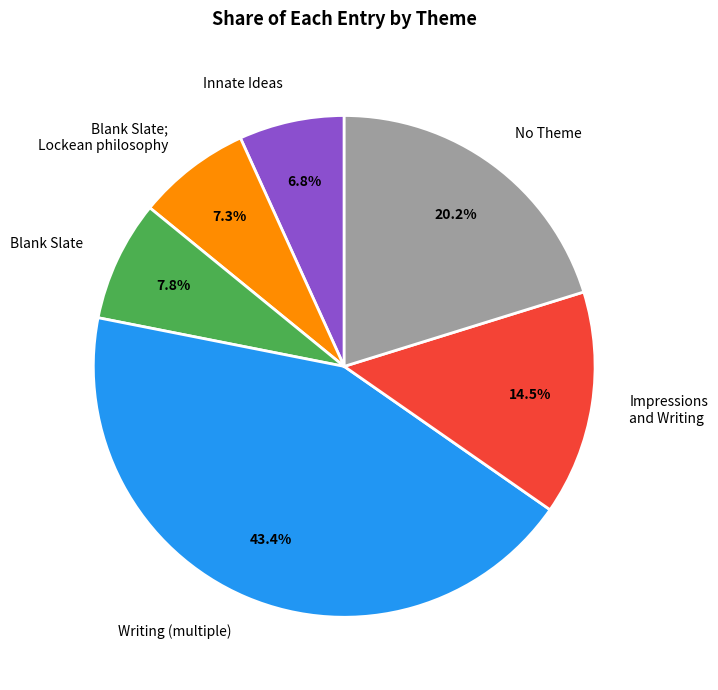

What percentage is NOT represented by Writing (multiple)?

56.6%